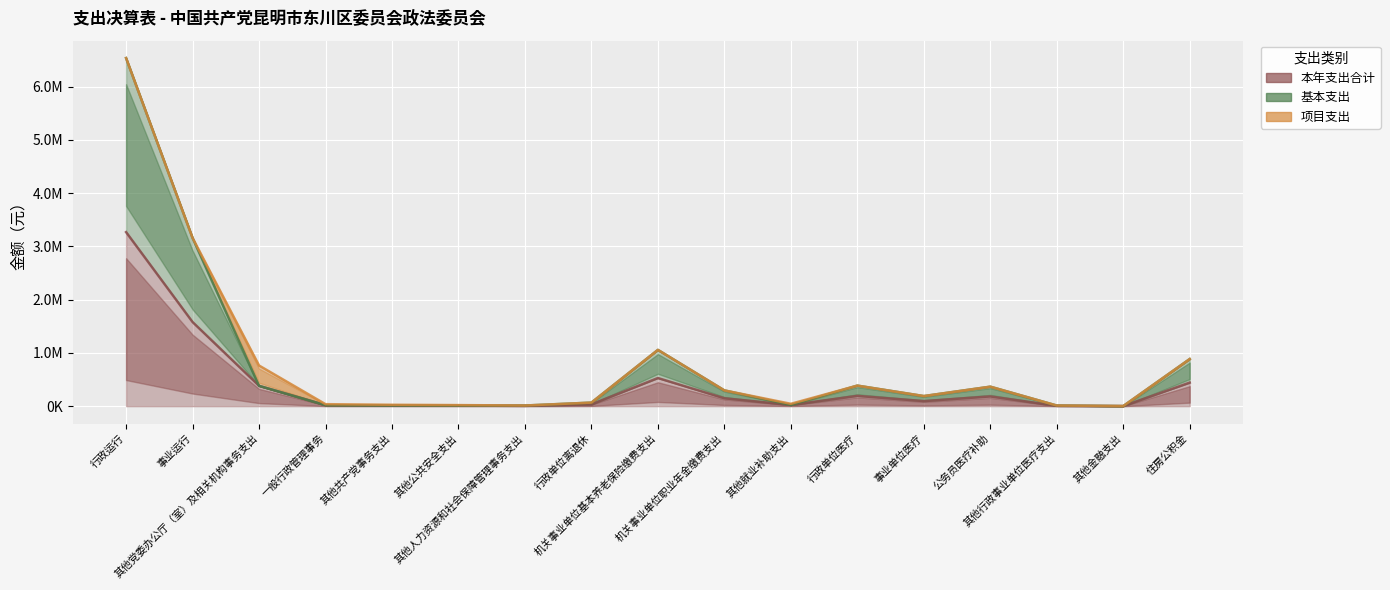

At which category does the chart reach its peak across all series?

行政运行